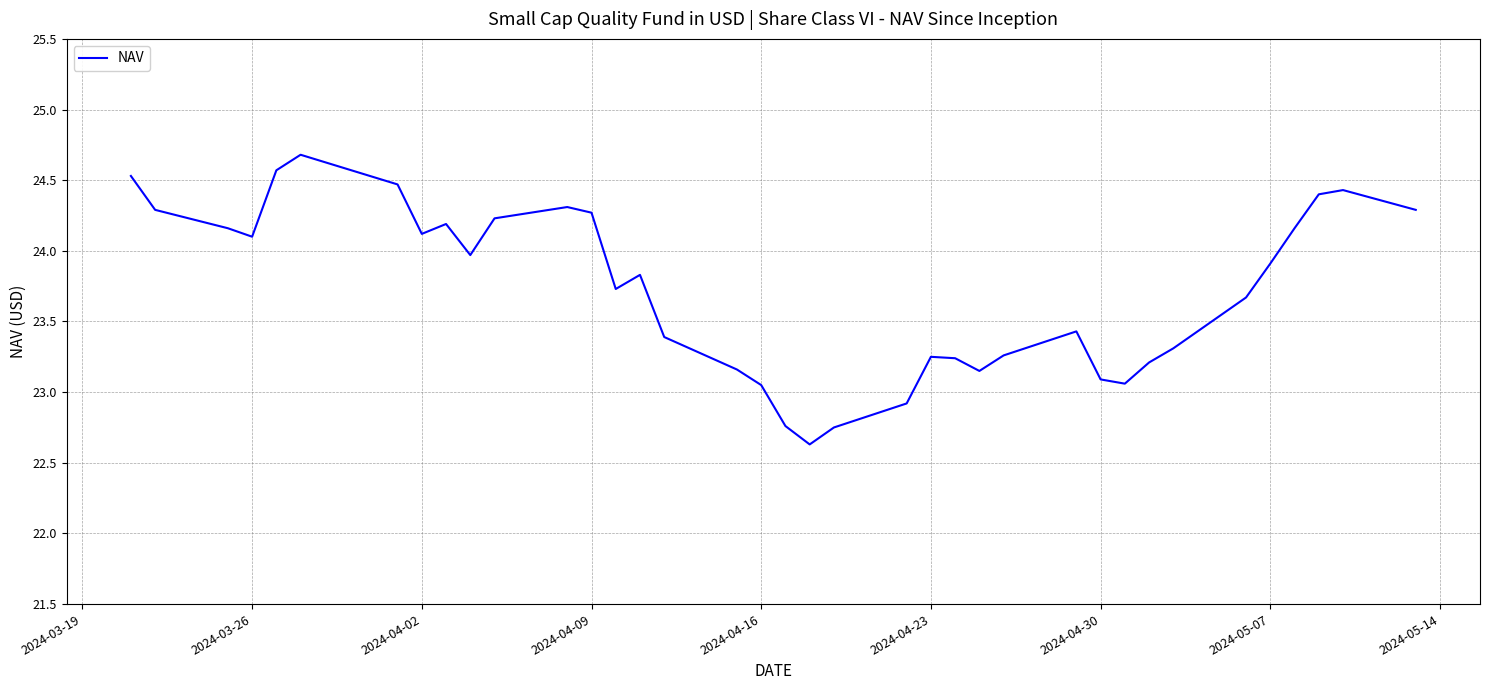

What is the maximum value shown in the chart?

24.7